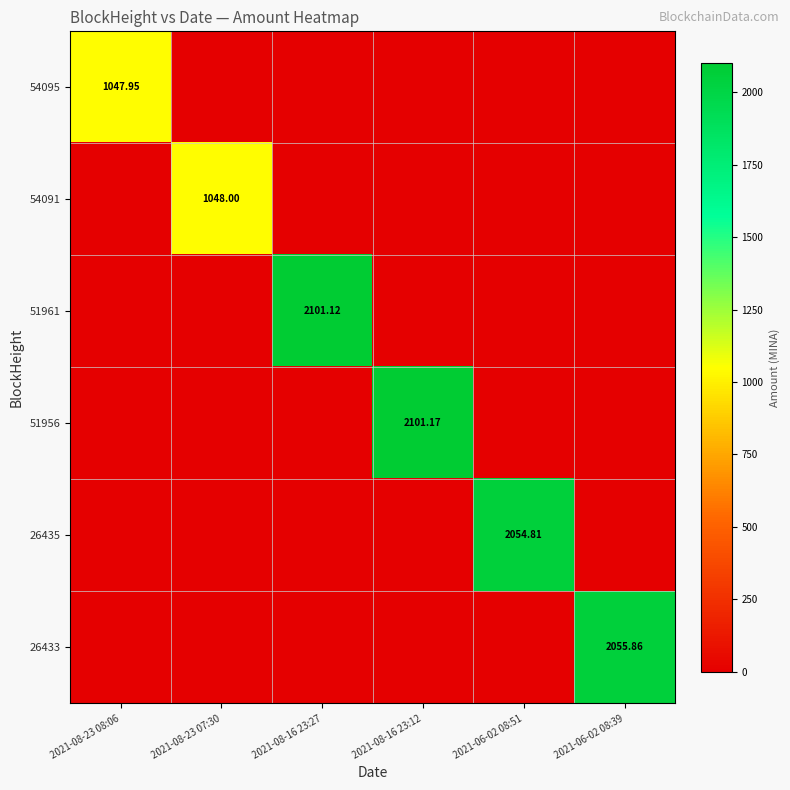

Which series has the largest total across all categories?

51956